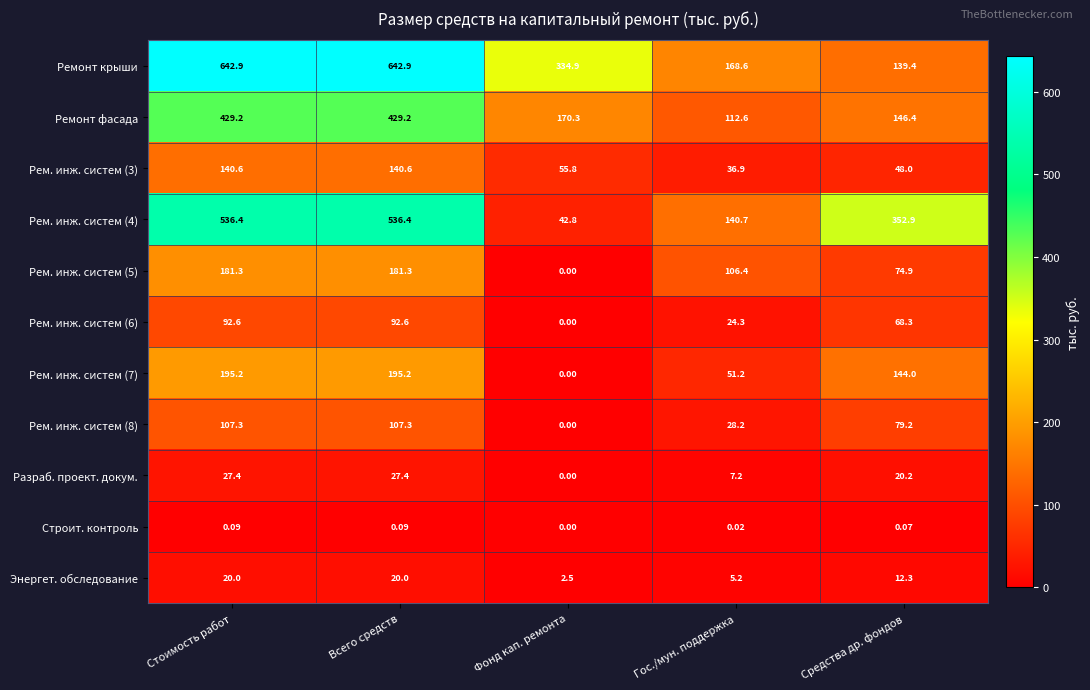

Where does the Разраб. проект. докум. series first go above 20?

Стоимость работ